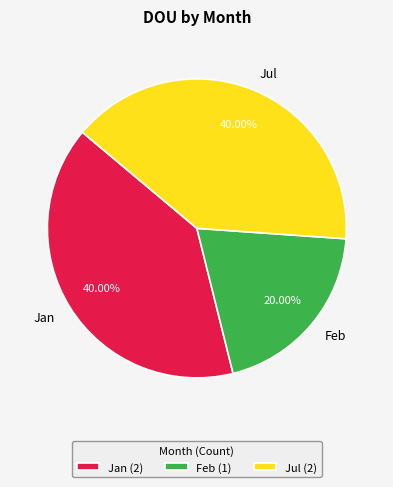

What percentage is NOT represented by Feb?

80.0%